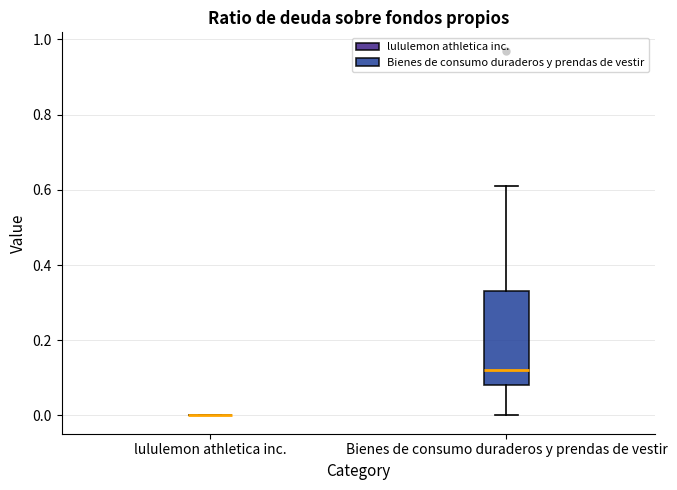

Which box is the tallest, from its lower edge to its upper edge?

Bienes de consumo duraderos y prendas de vestir